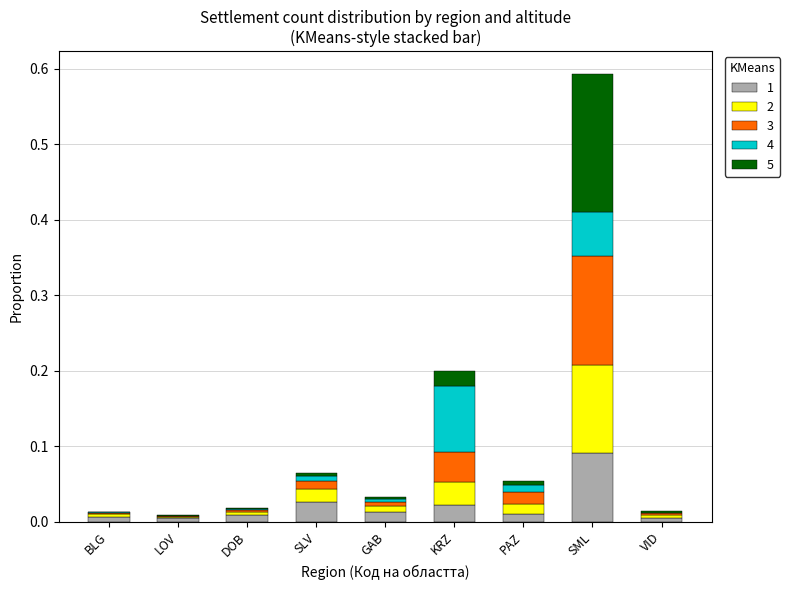

Is it true that 1 equals 0.0 at DOB?

True